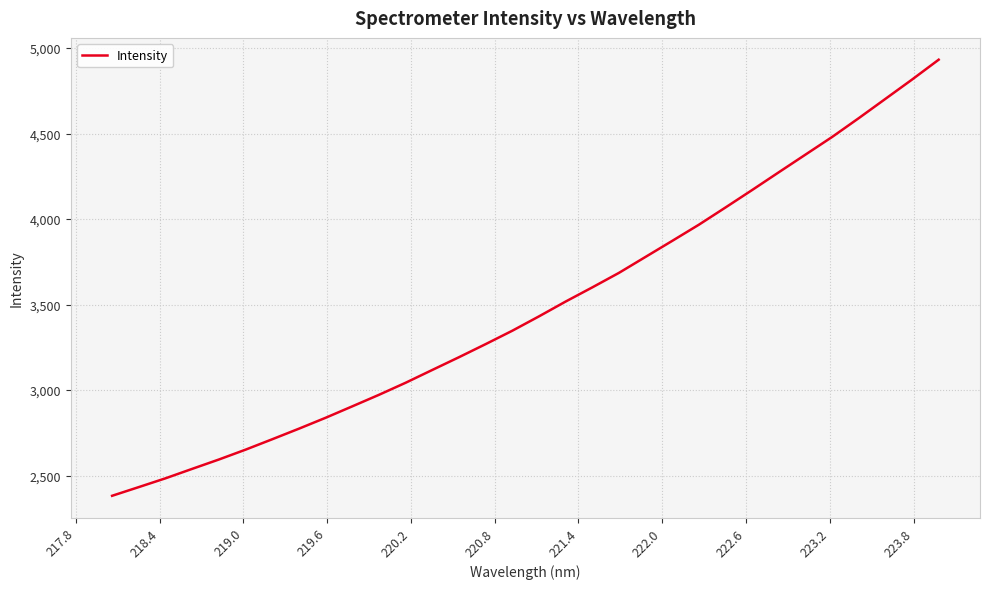

How many lines are shown in the chart?

1